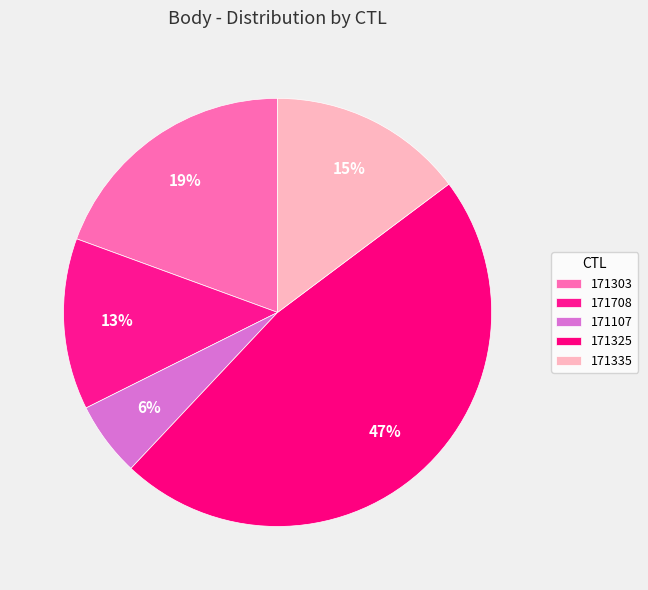

What is the smallest slice in the pie chart?

171107